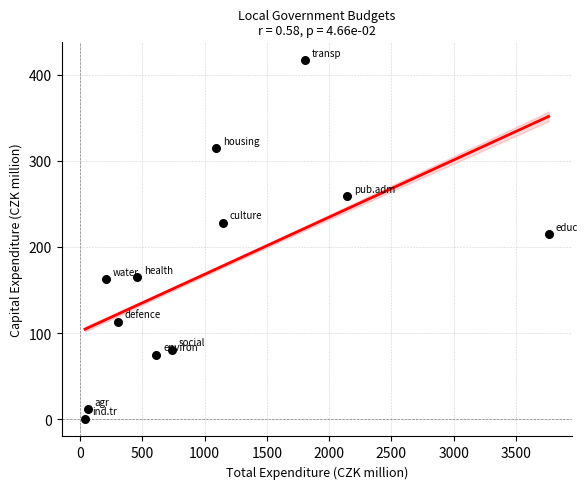

What is the range of X values (max minus min)?

3721.7